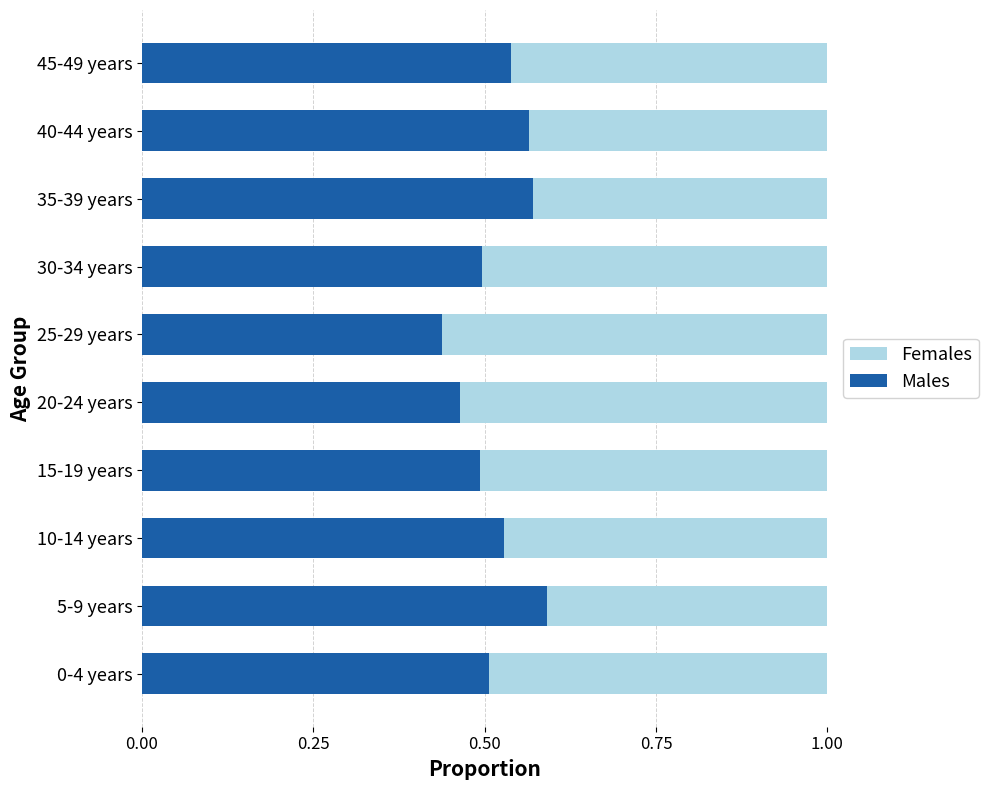

True or false: Males has a value of 0.2 at 25-29 years.

False